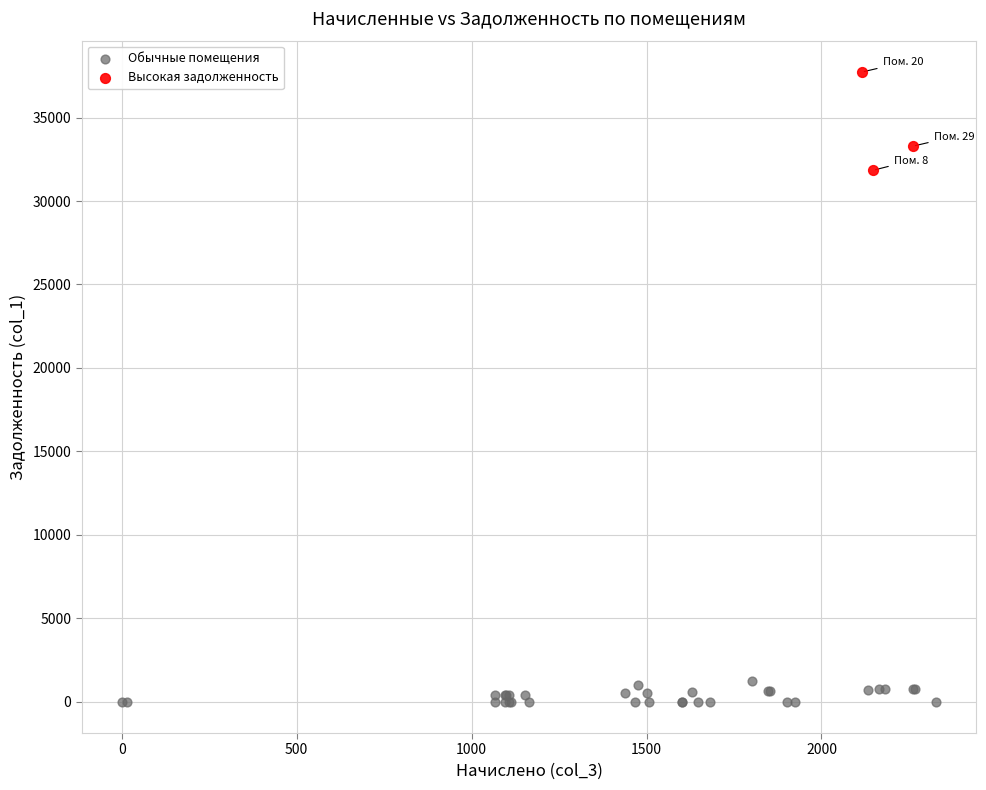

Which series has the widest spread of Y values?

Высокая задолженность